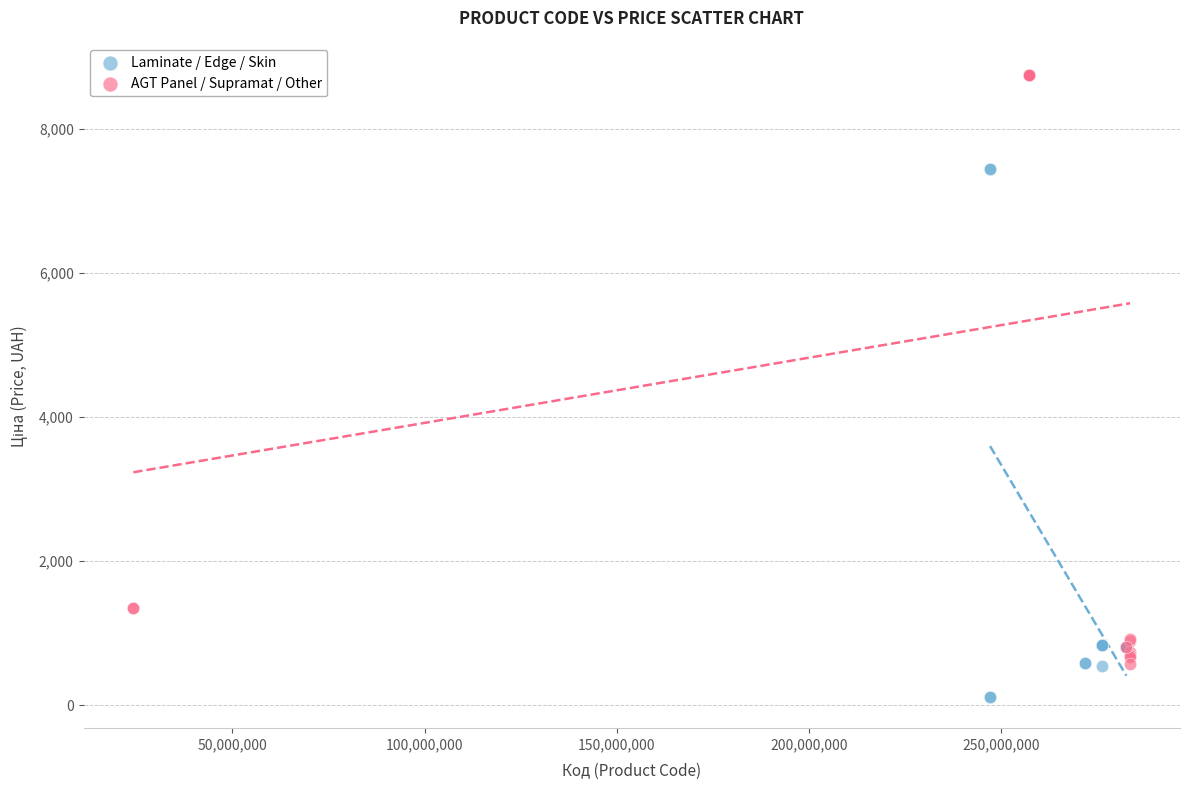

Which series reaches the maximum Y coordinate?

AGT Panel / Supramat / Other